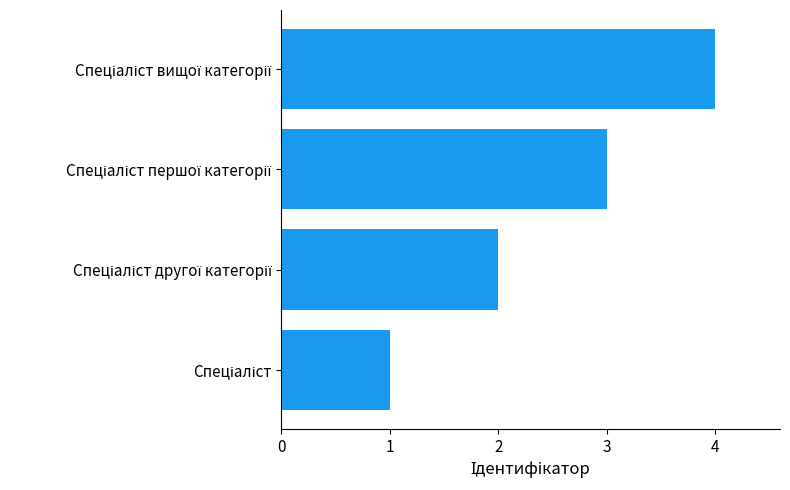

What is the difference between the maximum and minimum values?

3